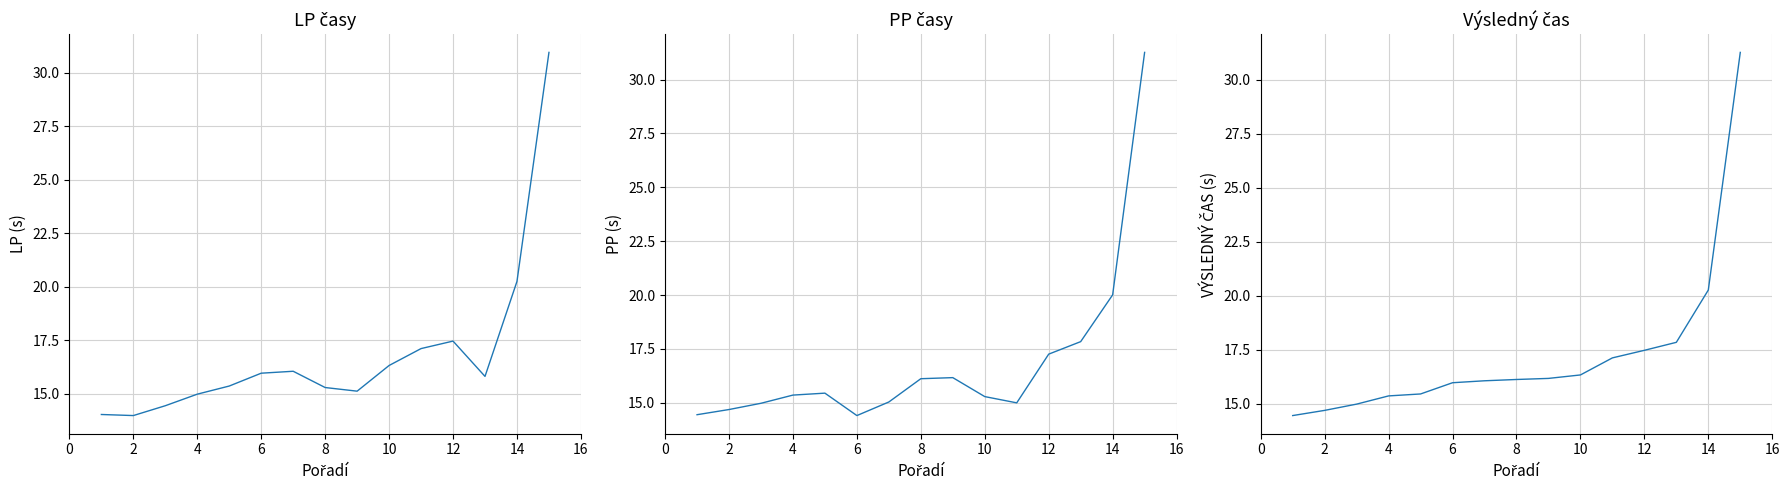

Is it true that VÝSLEDNÝ ČAS equals 21.7 at 8?

False